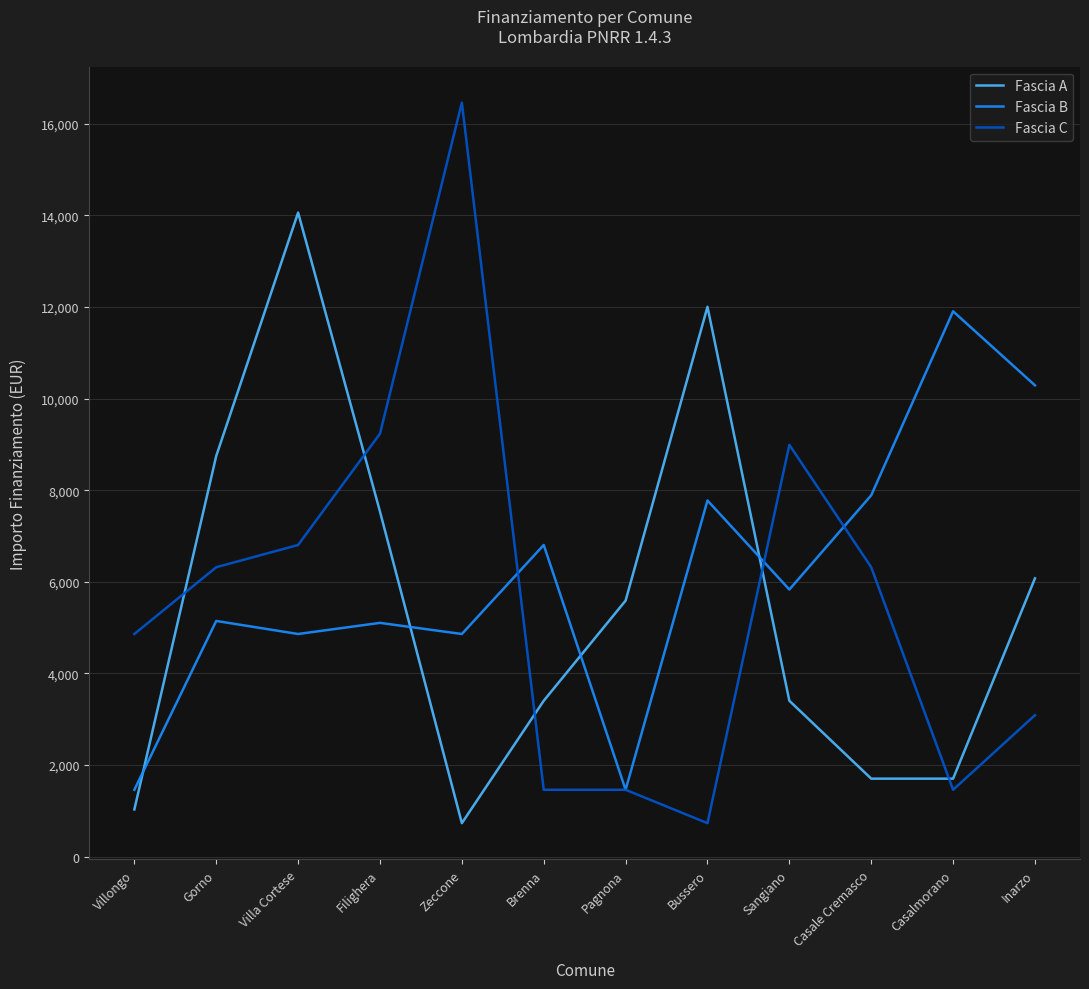

Between which two adjacent categories do Fascia C and Fascia A first intersect?

Villongo and Gorno